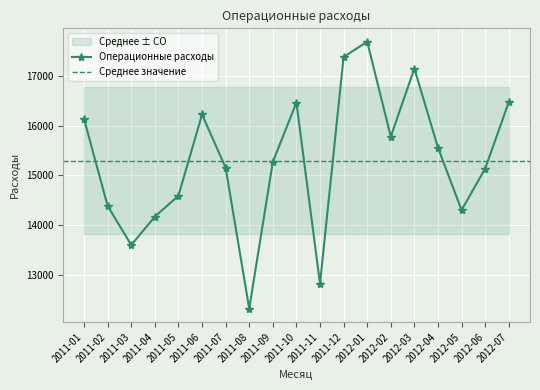

Which has a higher value, 2012-07 or 2011-11?

2012-07